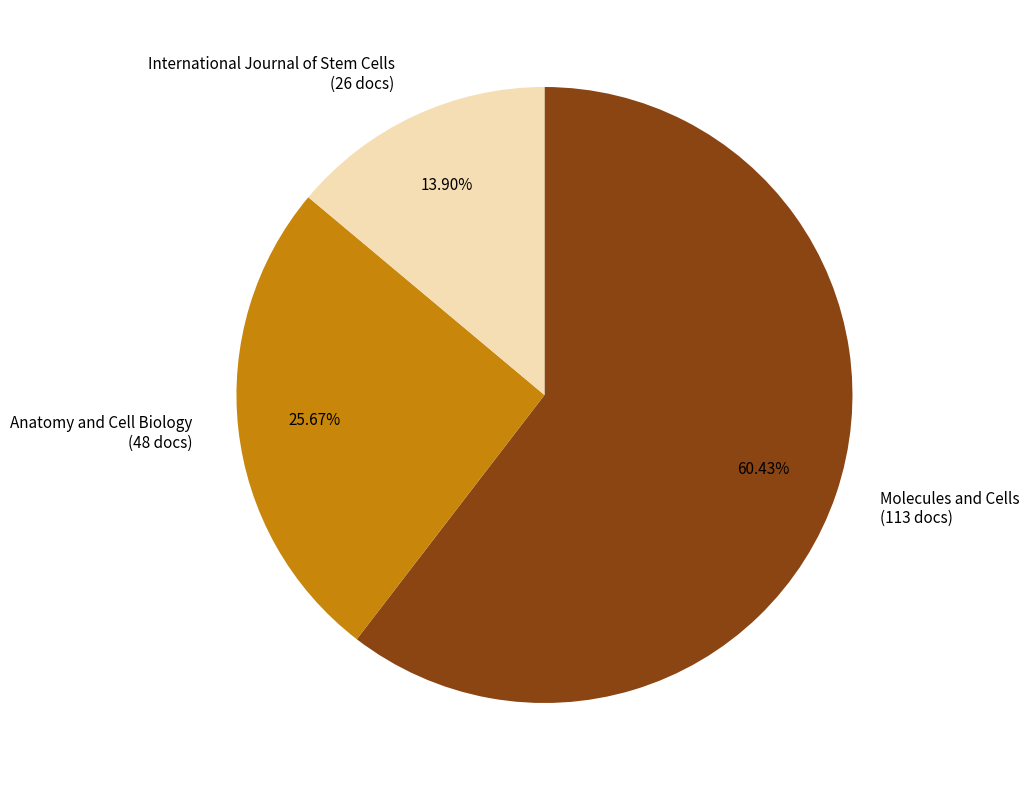

Does Molecules and Cells account for over 50% of the chart?

Yes